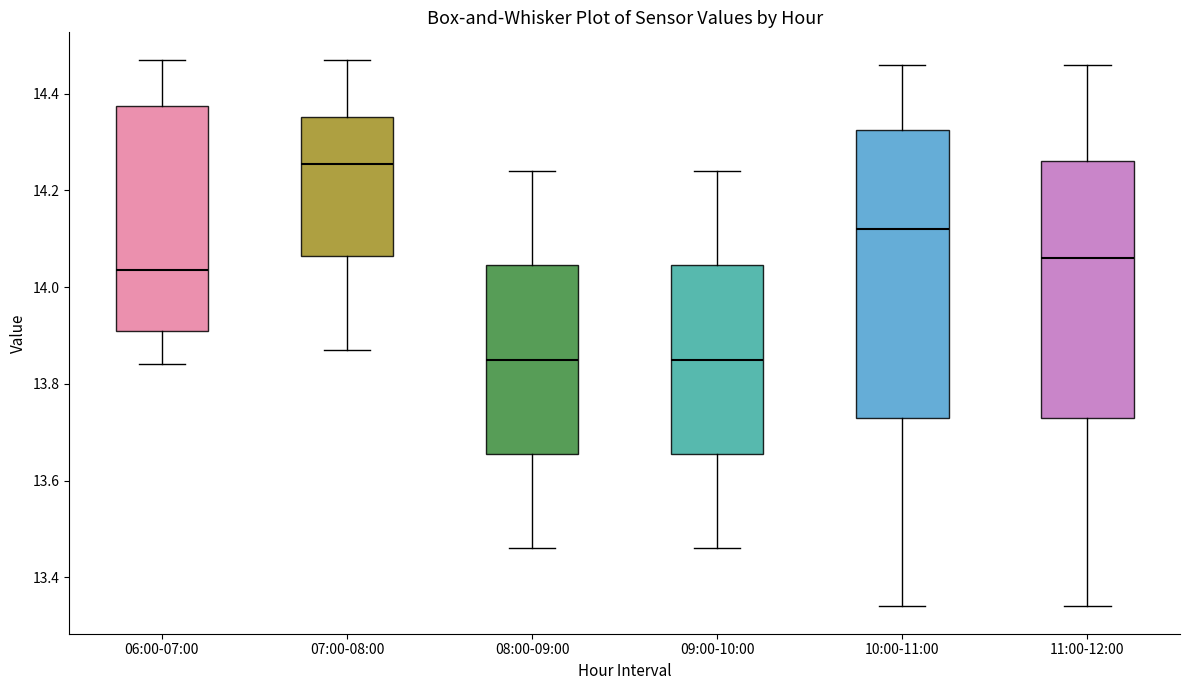

Reading left to right, transcribe this box plot: for each box, give where its median line is, the range the box spans, and where its two whiskers end, as read against the y-axis. The values are not printed on the chart, so give them approximately, as read against the axis.

06:00-07:00: median 14.04, box 13.92 to 14.38, whiskers 13.84 to 14.48
07:00-08:00: median 14.26, box 14.06 to 14.36, whiskers 13.88 to 14.48
08:00-09:00: median 13.86, box 13.66 to 14.04, whiskers 13.46 to 14.24
09:00-10:00: median 13.86, box 13.66 to 14.04, whiskers 13.46 to 14.24
10:00-11:00: median 14.12, box 13.74 to 14.32, whiskers 13.34 to 14.46
11:00-12:00: median 14.06, box 13.74 to 14.26, whiskers 13.34 to 14.46